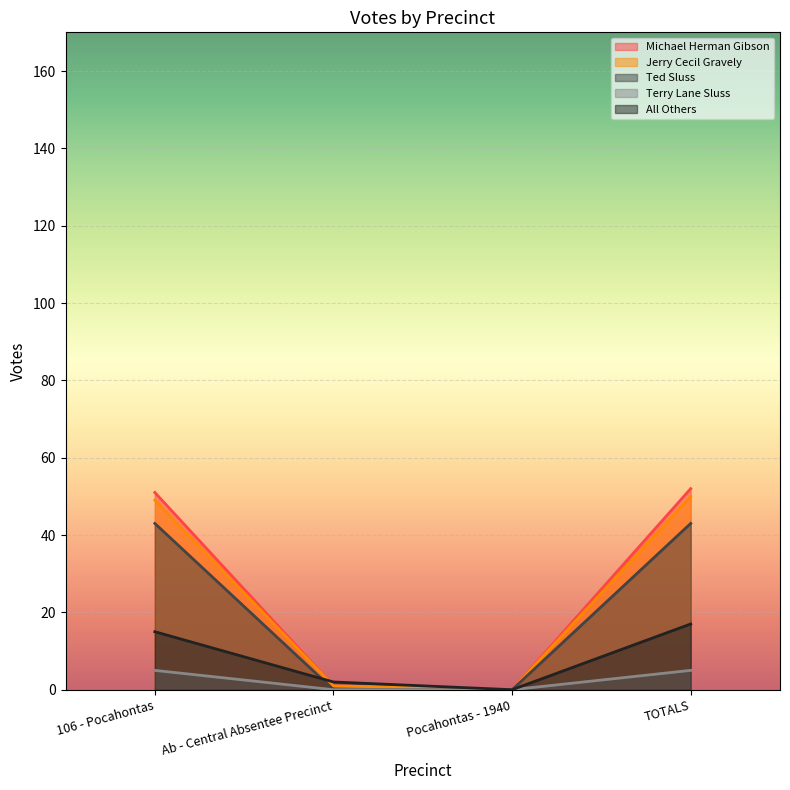

Reading left to right, transcribe all the data shown in this chart.

Michael Herman Gibson: 51	1	0	52
Jerry Cecil Gravely: 49	1	0	50
Ted Sluss: 43	0	0	43
Terry Lane Sluss: 5	0	0	5
All Others: 15	2	0	17